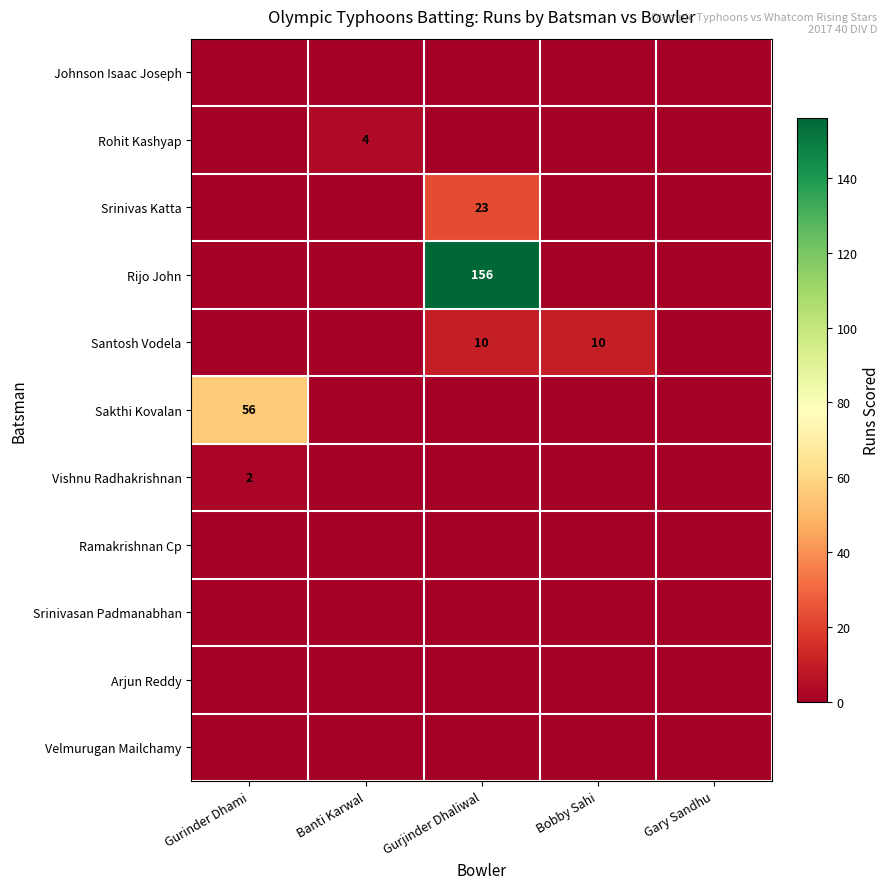

True or false: Srinivas Katta has a value of 23 at Gurjinder Dhaliwal.

True